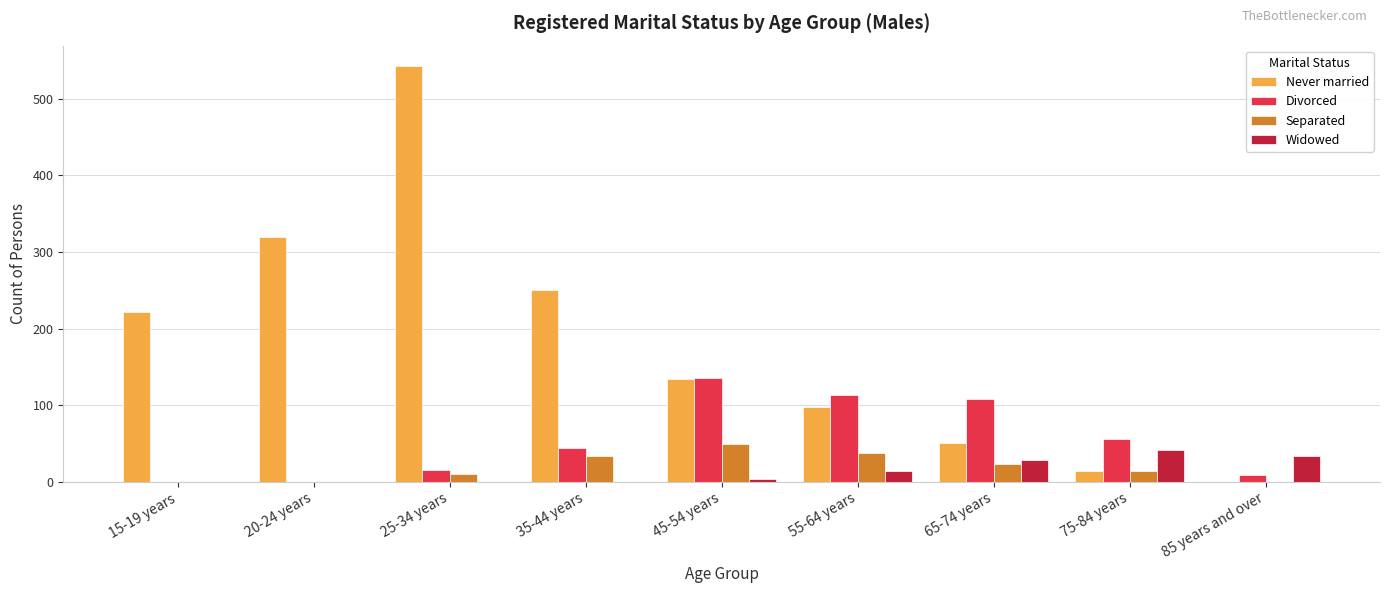

Count the number of data series in this chart.

4